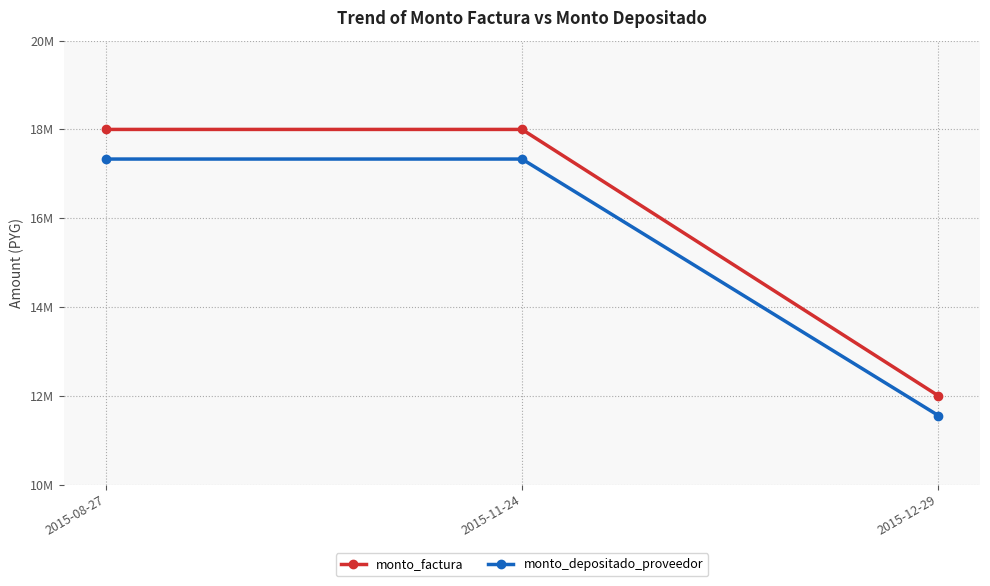

What is the difference between the maximum and minimum values in the monto_factura series?

6000000